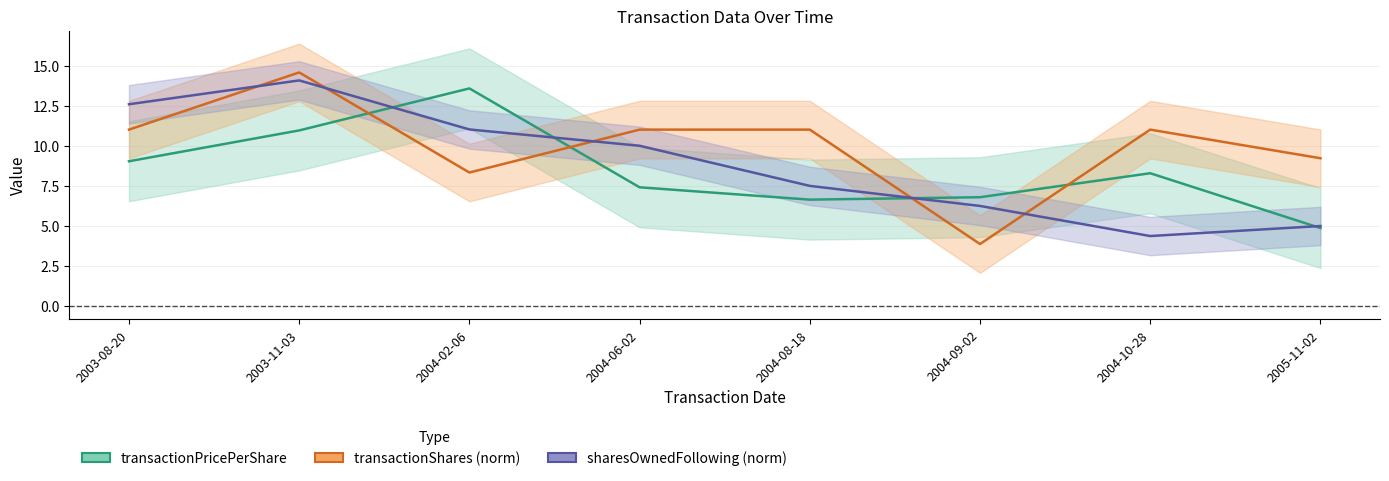

Rank the categories by transactionShares (norm) value from lowest to highest.

2004-09-02, 2004-02-06, 2005-11-02, 2003-08-20, 2004-06-02, 2004-08-18, 2004-10-28, 2003-11-03